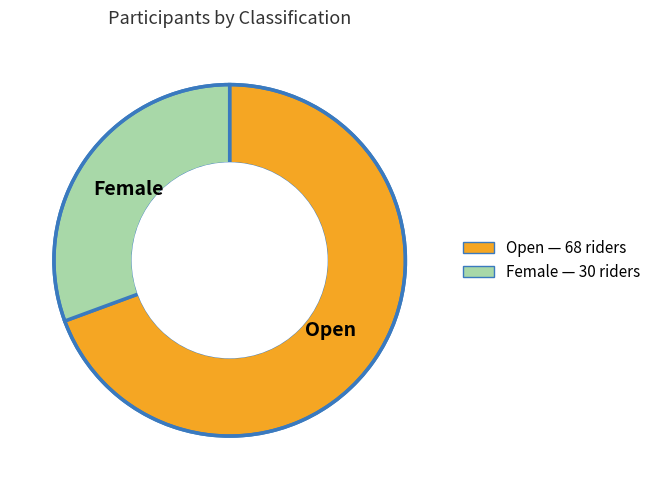

Is there a majority slice in this chart?

Yes